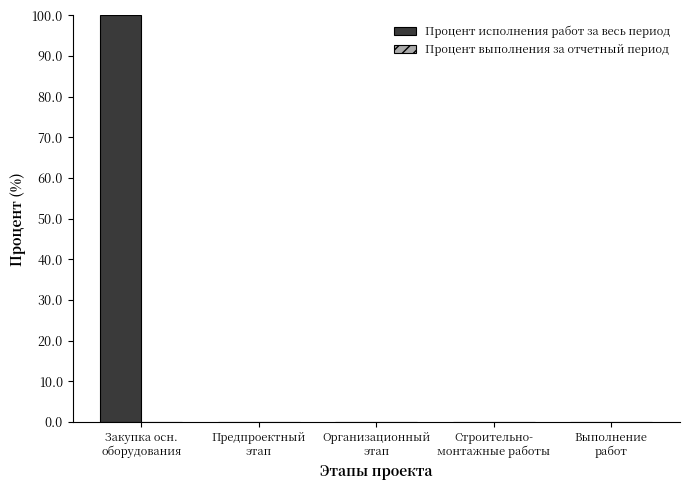

Does the chart contain stacked bars?

No